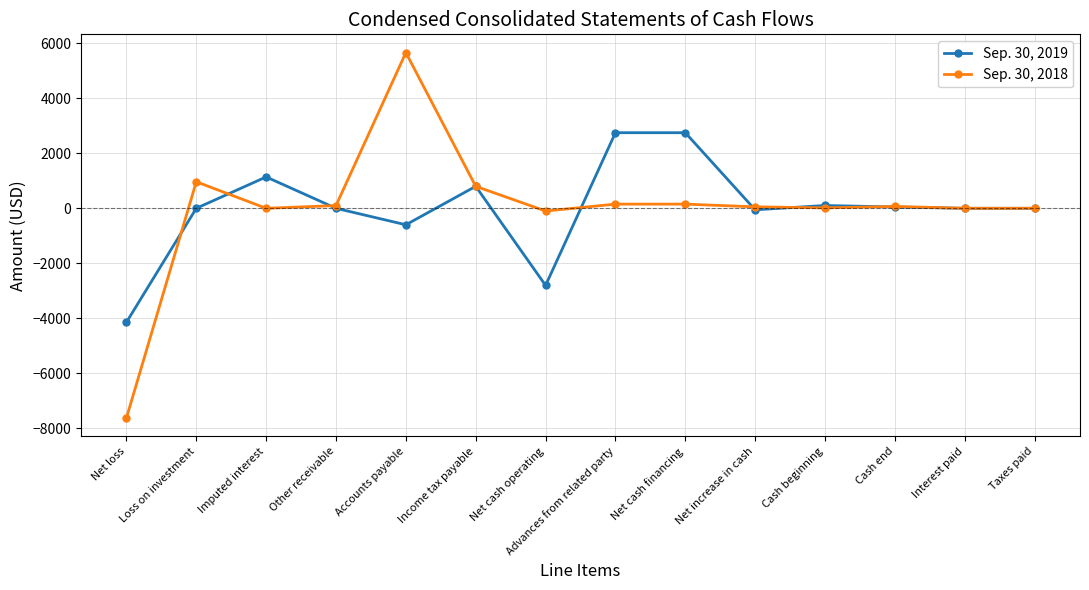

How many values in the Sep. 30, 2019 series are below 0?

4